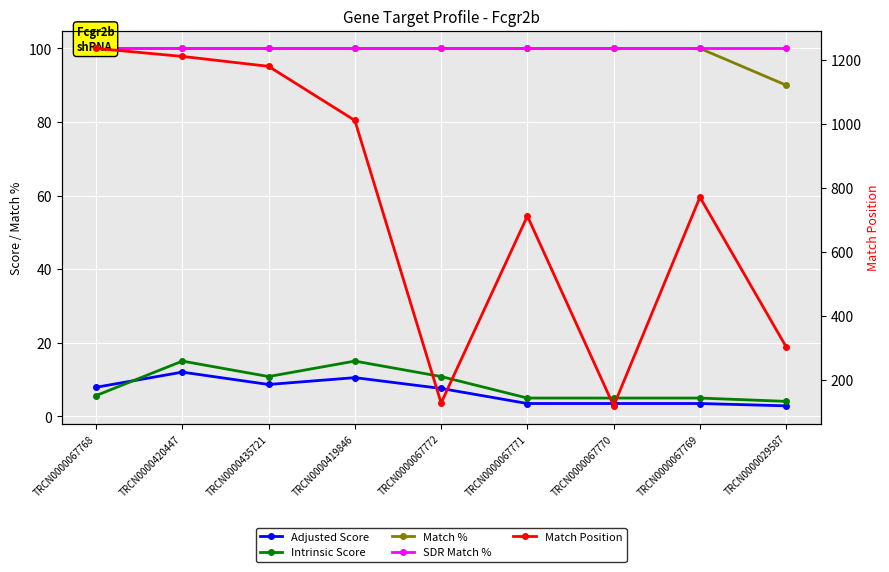

What value does the Match % series have at TRCN0000067772?

100.0